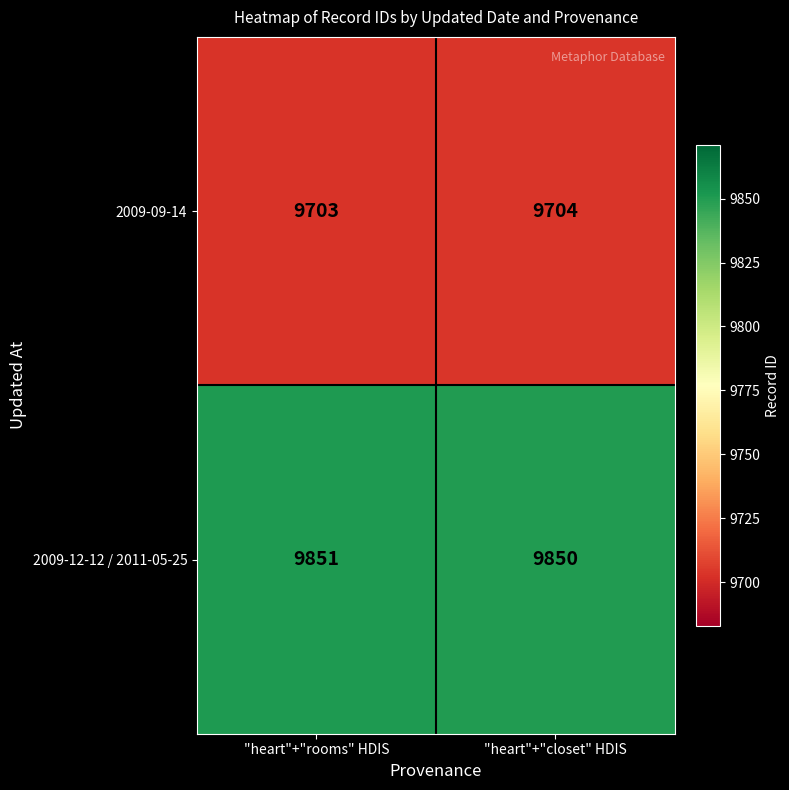

What is the total value across all series at "heart"+"rooms" HDIS?

19554